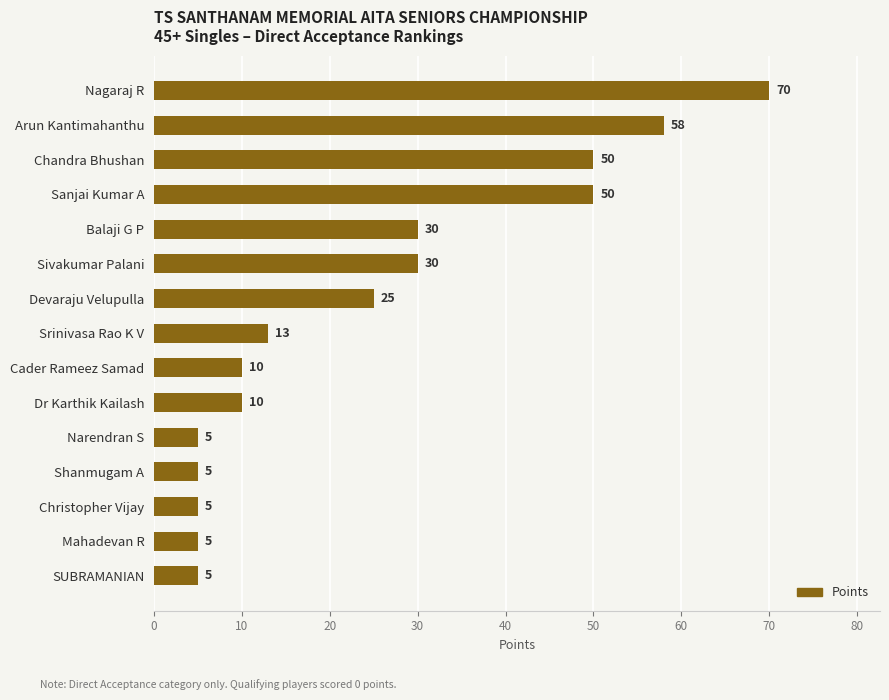

What is the label of the 1st bar from the top?

Nagaraj R